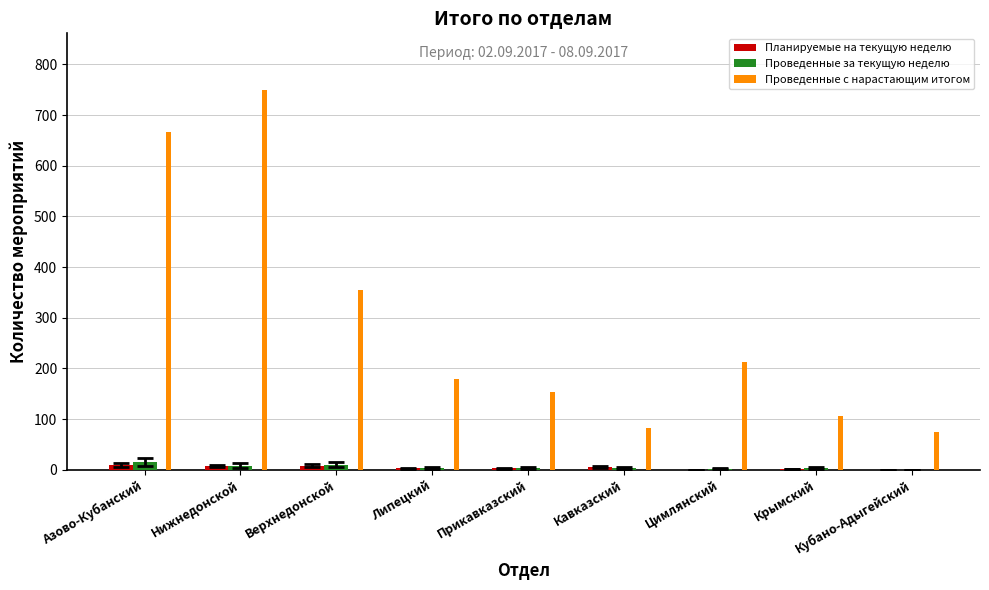

Is it true that Проведенные с нарастающим итогом equals 315 at Азово-Кубанский?

False